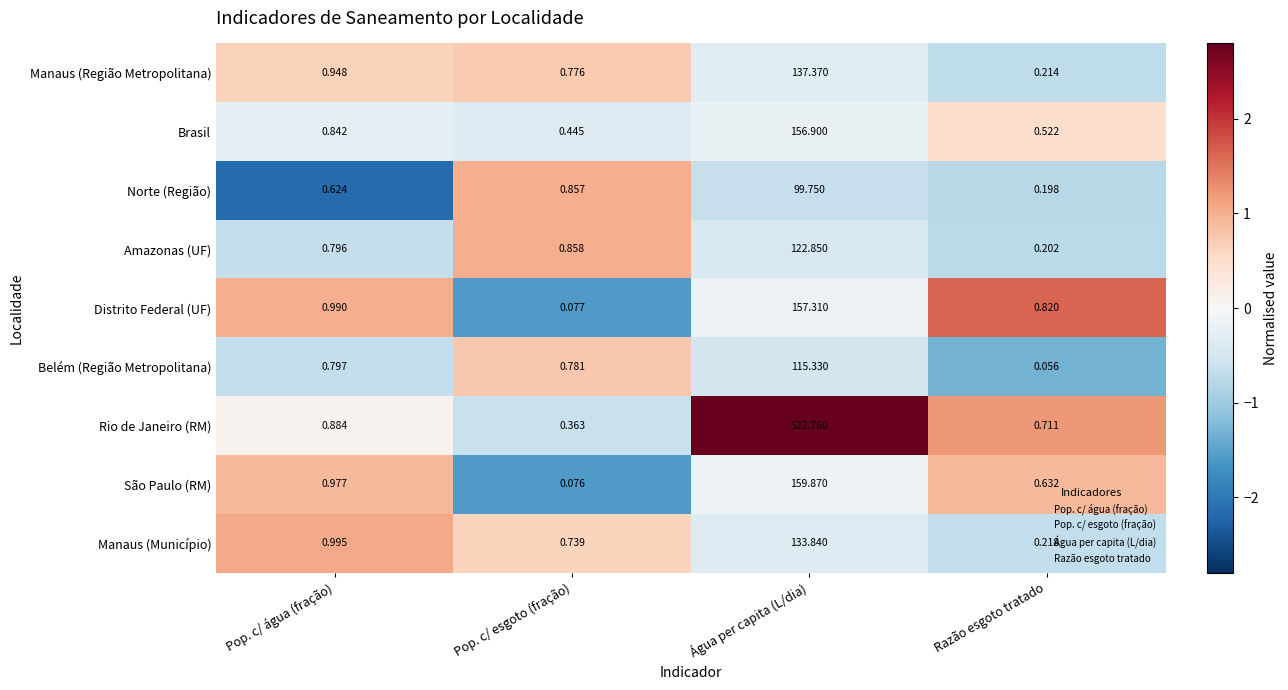

Where is Norte (Região) nearest to the value 49?

Pop. c/ esgoto (fração)